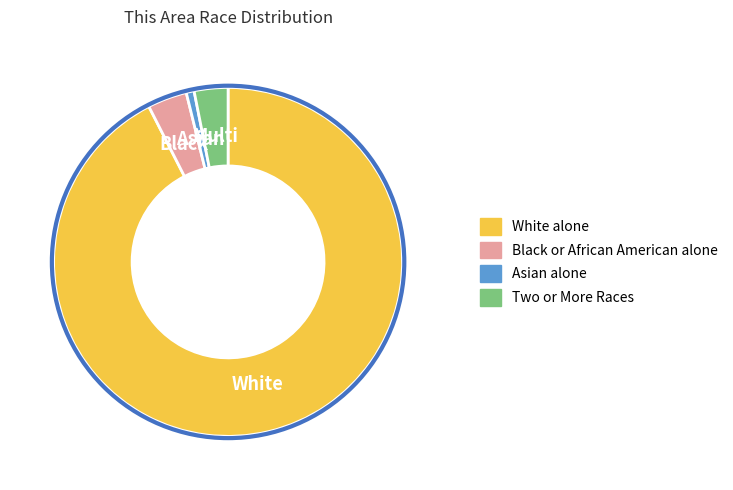

Which has a higher value, Black or African American alone or Two or More Races?

Black or African American alone